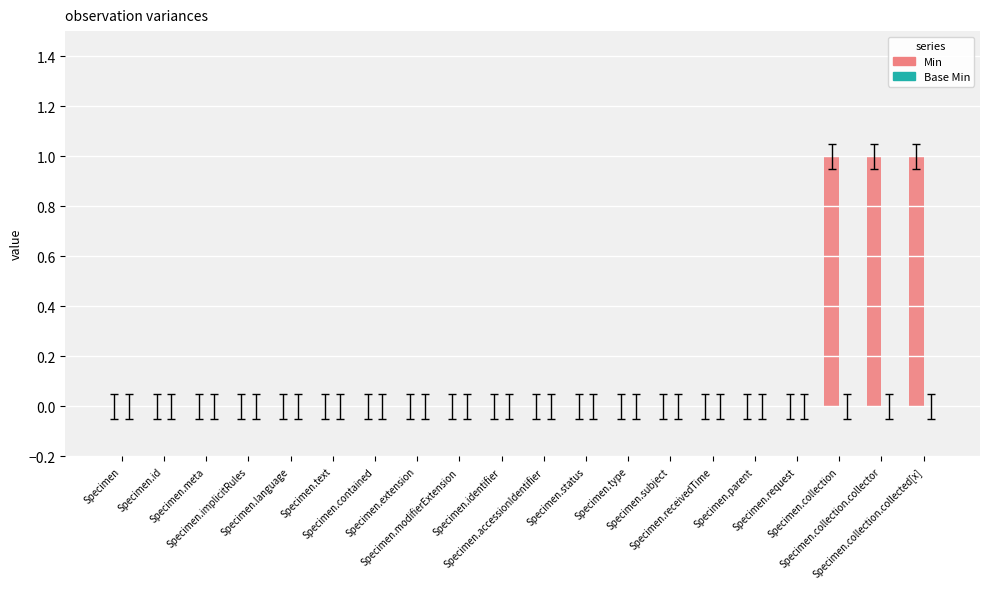

Count the number of data series in this chart.

1